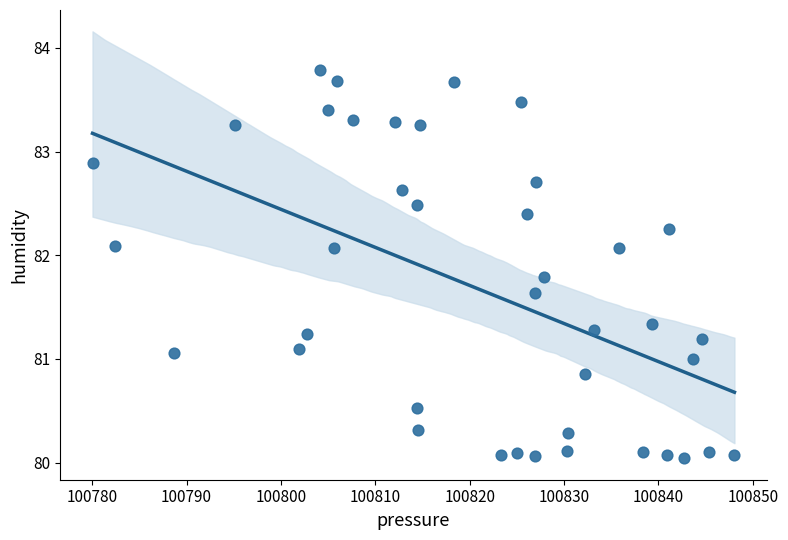

What is the range of X values (max minus min)?

68.0